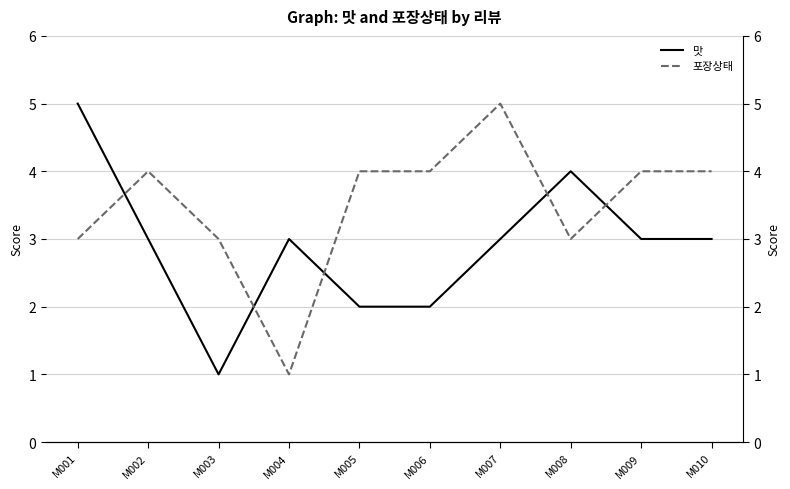

After their last crossing, which series has the higher values: 포장상태 or 맛?

포장상태